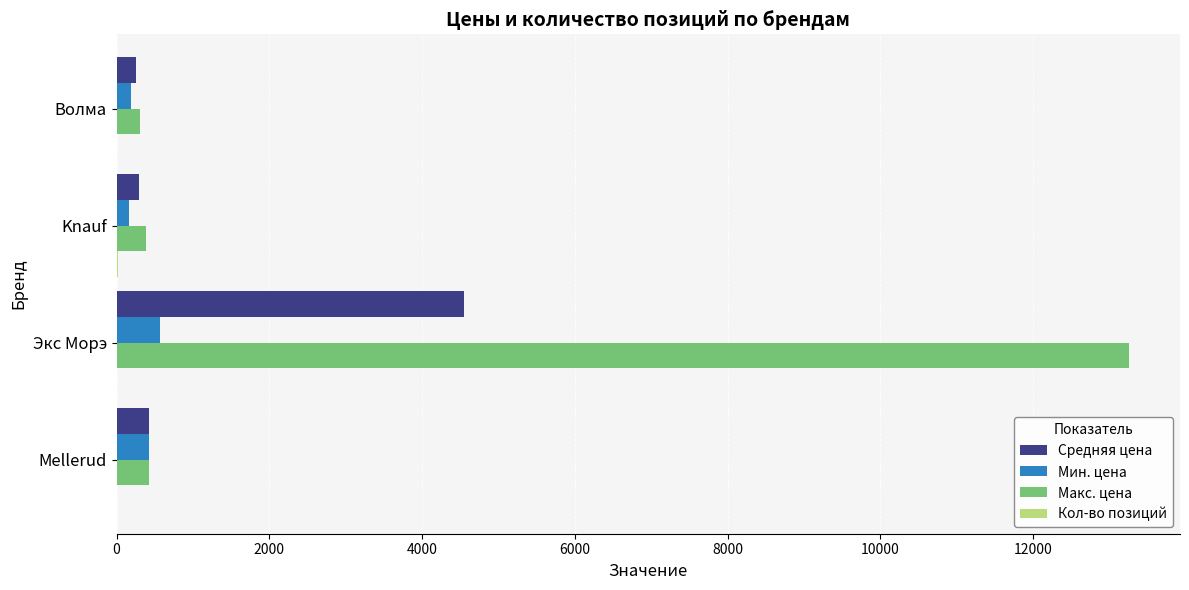

What is the sum of all Мин. цена values?

1347